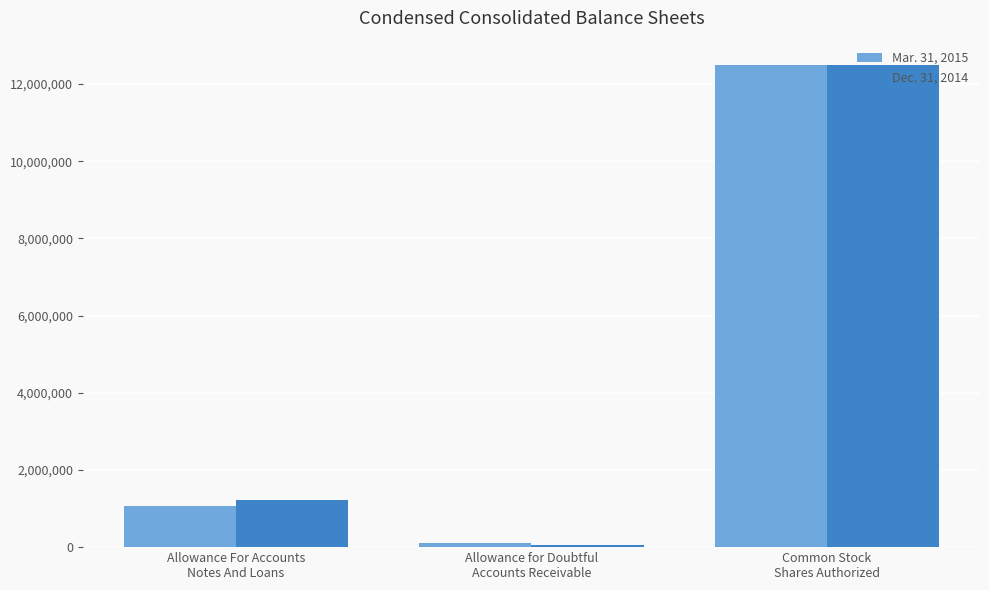

Reading left to right, transcribe all the data shown in this chart.

Mar. 31, 2015: 1065000	95000	12500000
Dec. 31, 2014: 1219000	59405	12500000